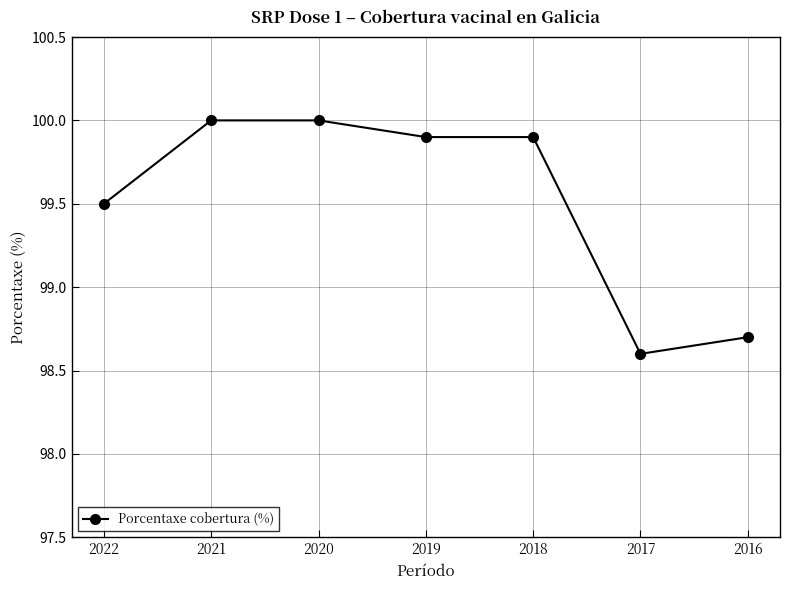

Reading left to right, extract all data points from this chart.

99.5	100.0	100.0	99.9	99.9	98.6	98.7